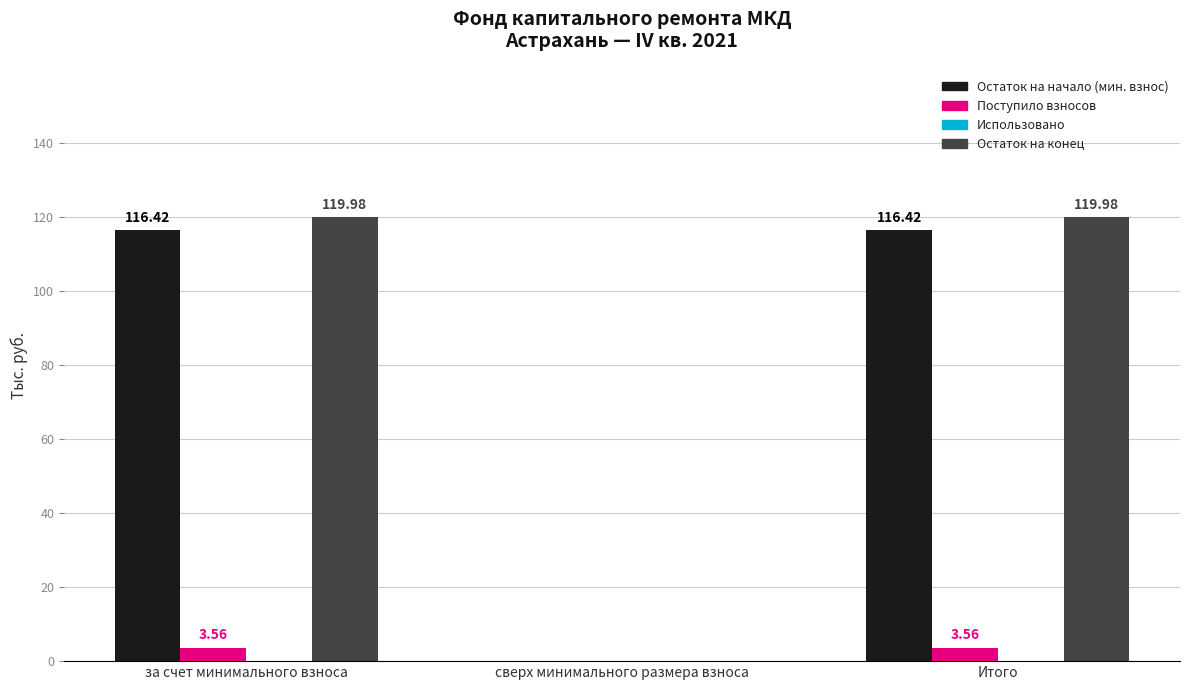

What is the sum of the Остаток на начало (мин. взнос) values at за счет минимального взноса and сверх минимального размера взноса?

116.4